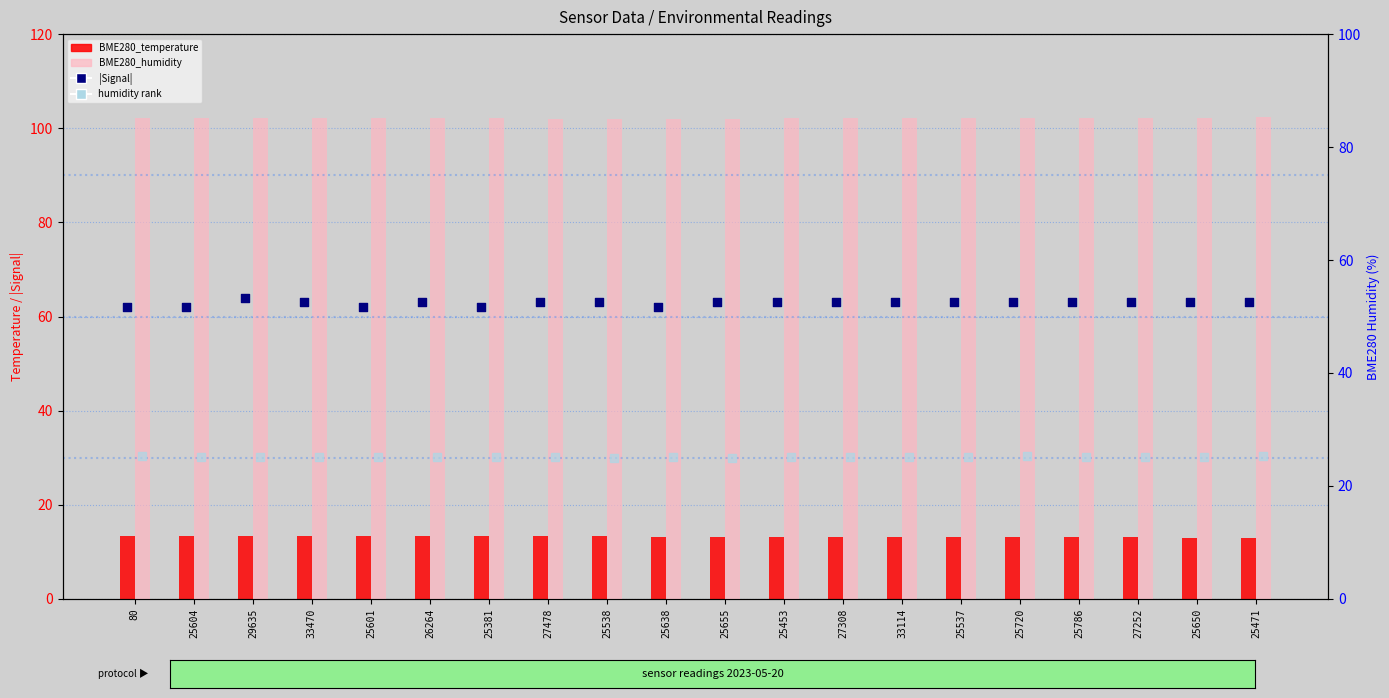

At how many categories does at least one series exceed 16?

20